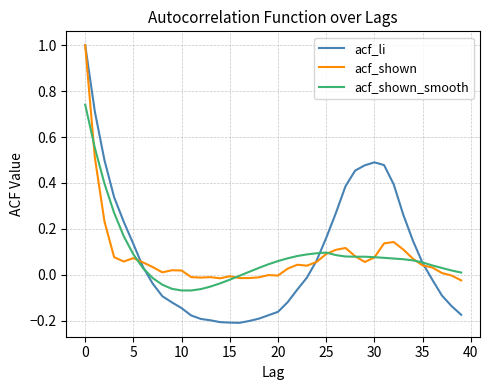

What is the highest value of the acf_li series?

1.0